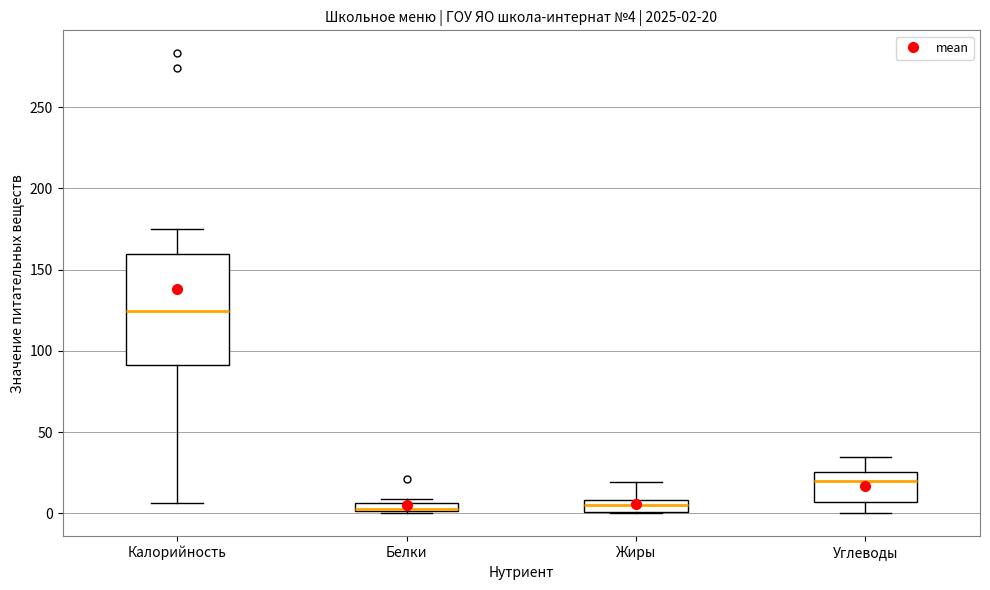

Which box is the tallest, from its lower edge to its upper edge?

Калорийность